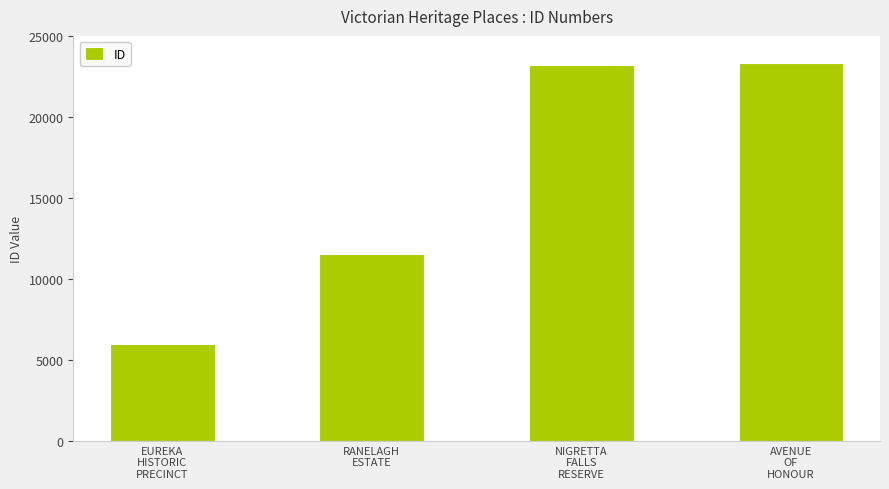

What is the smallest value displayed?

5993